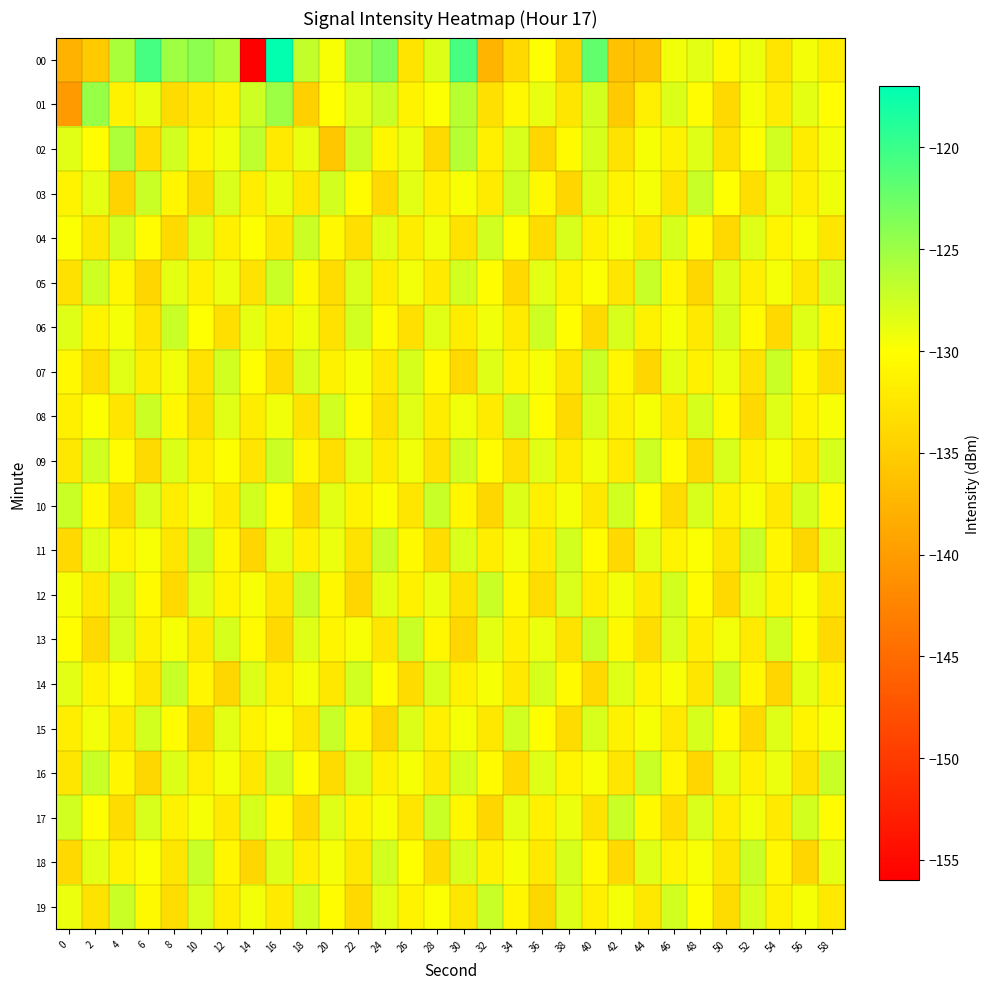

What is the difference between the highest and lowest values at 22?

8.9